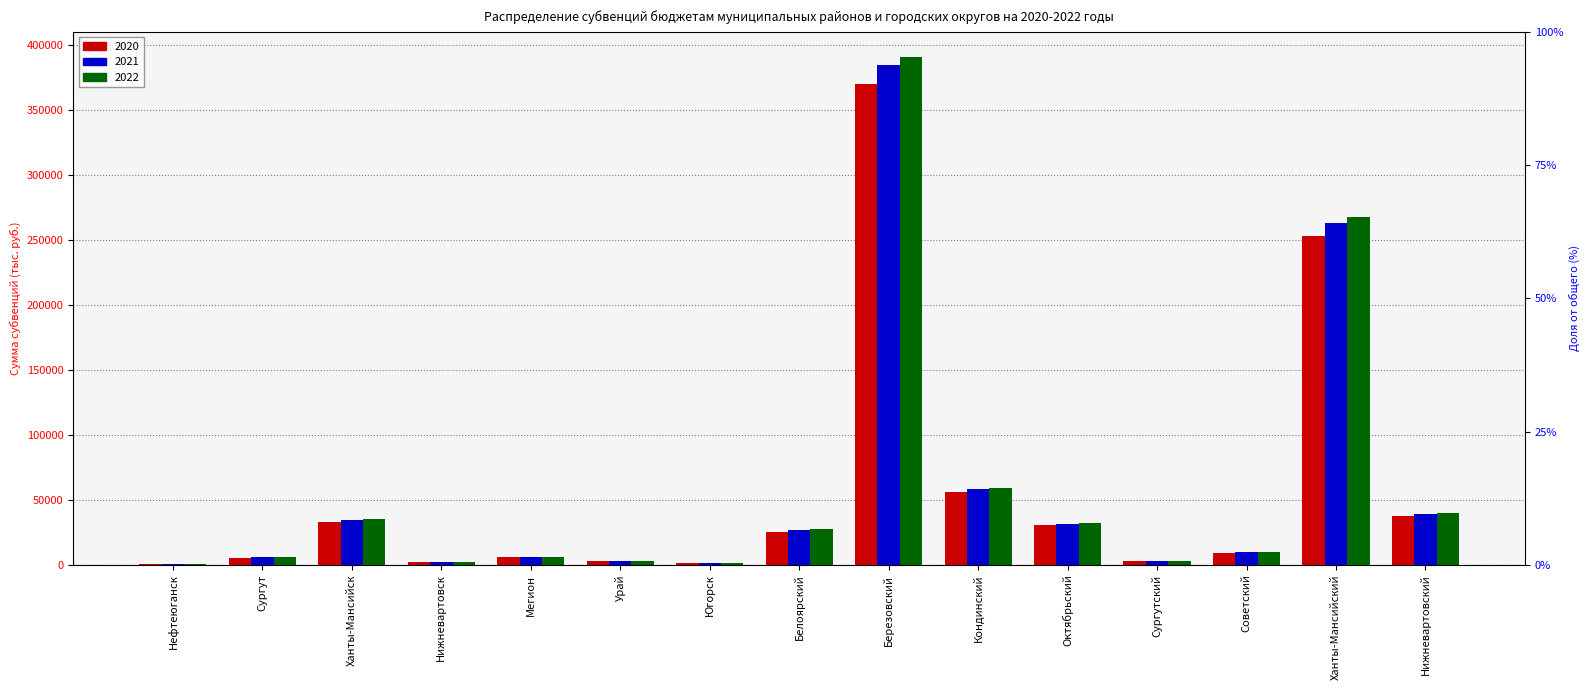

What is the sum of all 2022 values?

883683.8